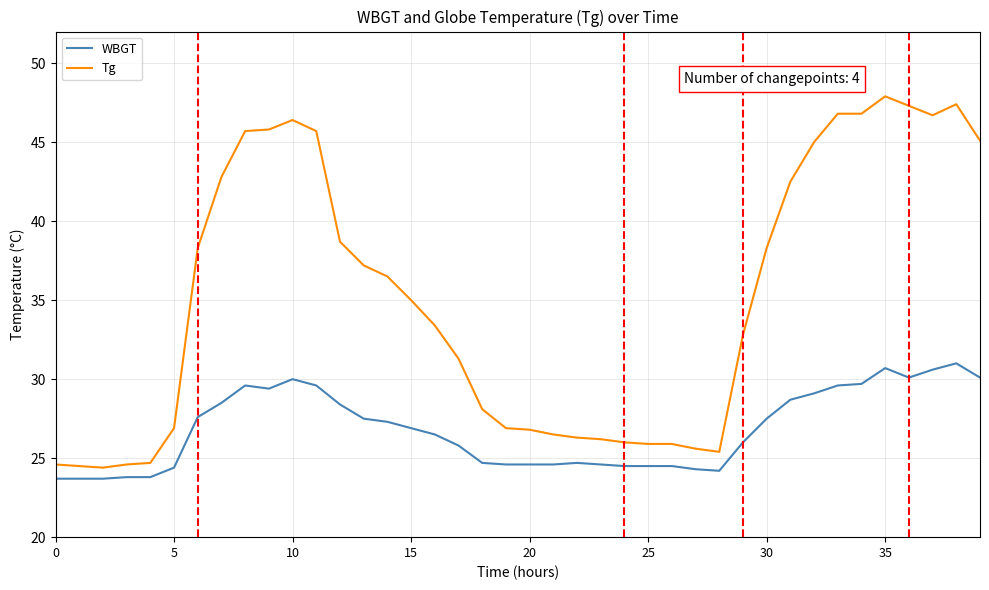

List the series in order of their peak value, lowest first.

WBGT, Tg